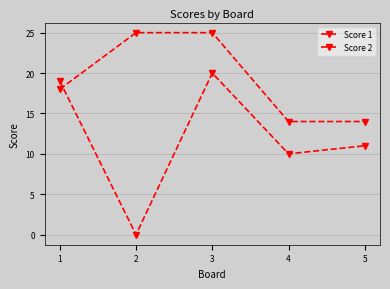

Rank the series at 2 from highest to lowest value.

Score 1, Score 2